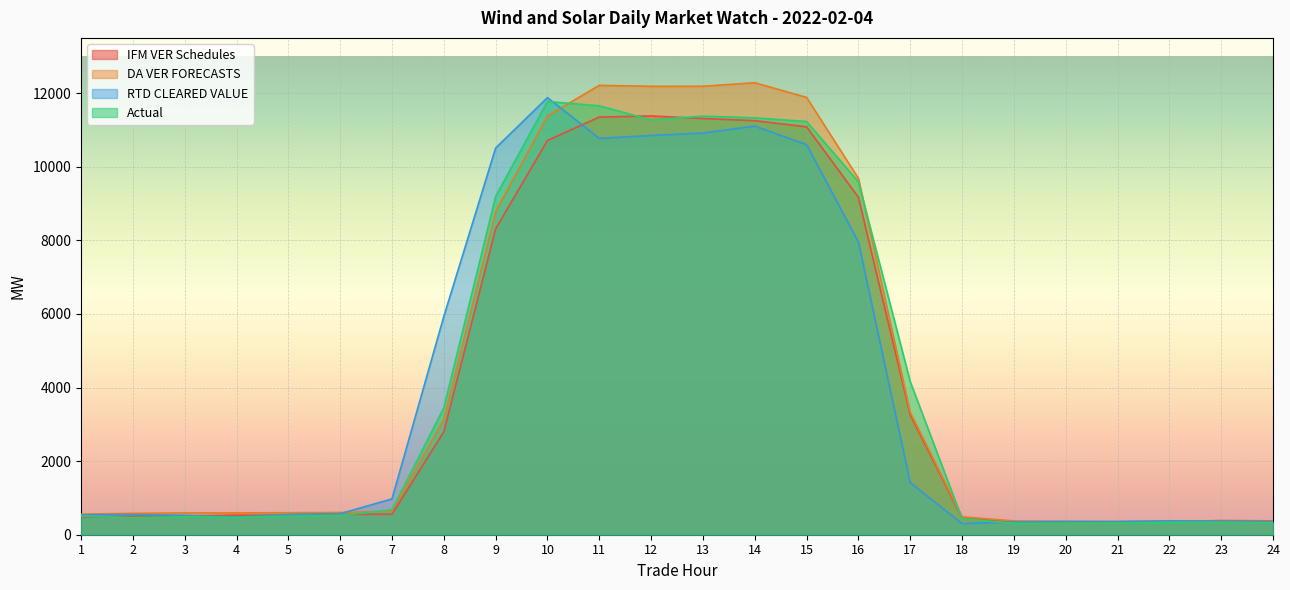

Reading left to right, list all the values displayed in this chart.

IFM VER Schedules: 1=483.8	2=498.8	3=506.8	4=532.7	5=529.7	6=552.7	7=558.0	8=2796.4	9=8312.7	10=10713.3	11=11348.0	12=11379.7	13=11308.5	14=11250.9	15=11083.0	16=9171.1	17=3253.4	18=457.3	19=357.2	20=316.5	21=351.8	22=357.9	23=384.0	24=376.3
DA VER FORECASTS: 1=558.8	2=580.8	3=592.0	4=593.2	5=597.6	6=603.9	7=641.1	8=3125.7	9=8778.2	10=11379.5	11=12210.5	12=12184.4	13=12185.6	14=12281.8	15=11882.6	16=9683.7	17=3325.4	18=487.6	19=374.3	20=361.3	21=358.1	22=360.8	23=363.0	24=366.6
RTD CLEARED VALUE: 1=542.4	2=547.0	3=526.2	4=481.4	5=552.1	6=570.4	7=973.8	8=5930.6	9=10507.8	10=11877.1	11=10770.1	12=10848.2	13=10914.1	14=11102.6	15=10598.9	16=7955.4	17=1414.6	18=301.0	19=348.0	20=360.8	21=357.3	22=377.2	23=364.8	24=351.6
Actual: 1=508.3	2=461.8	3=488.1	4=468.8	5=505.7	6=524.9	7=676.4	8=3447.7	9=9191.1	10=11771.7	11=11654.7	12=11270.0	13=11374.6	14=11327.7	15=11228.3	16=9591.3	17=4158.5	18=438.6	19=309.3	20=311.8	21=315.9	22=333.4	23=339.3	24=320.1